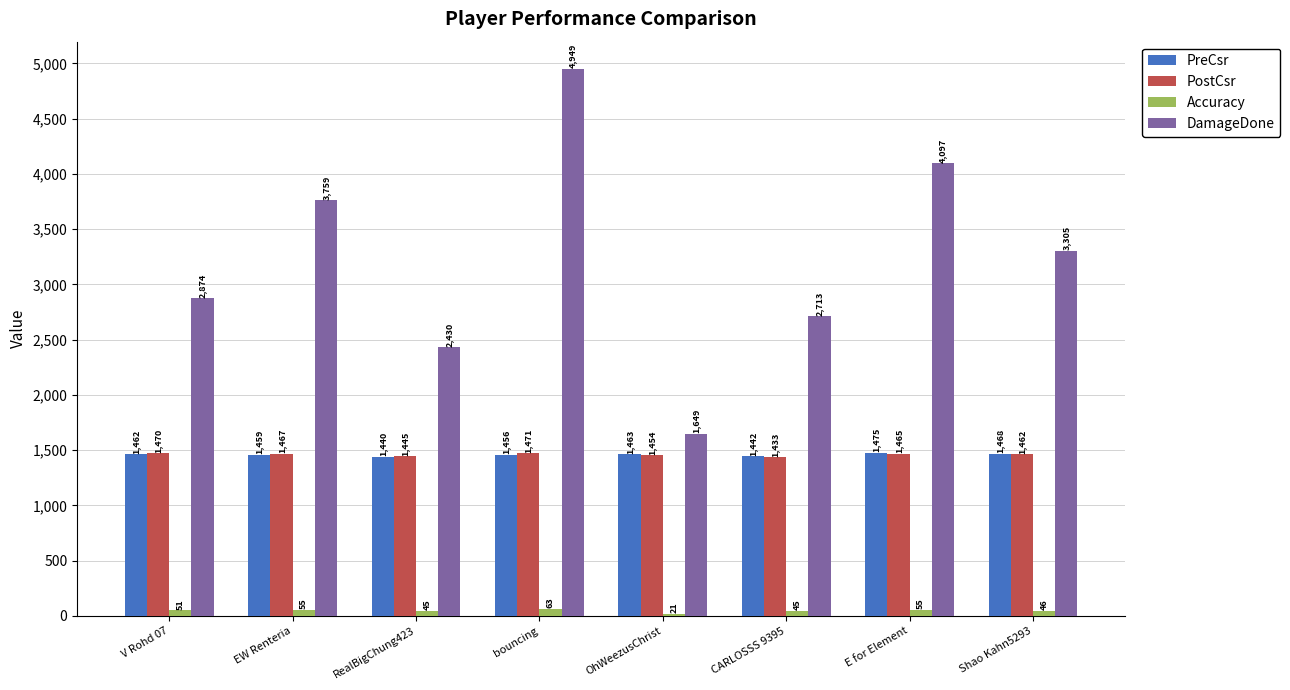

What is the value of the PostCsr bar at the 6th from the left?

1433.0